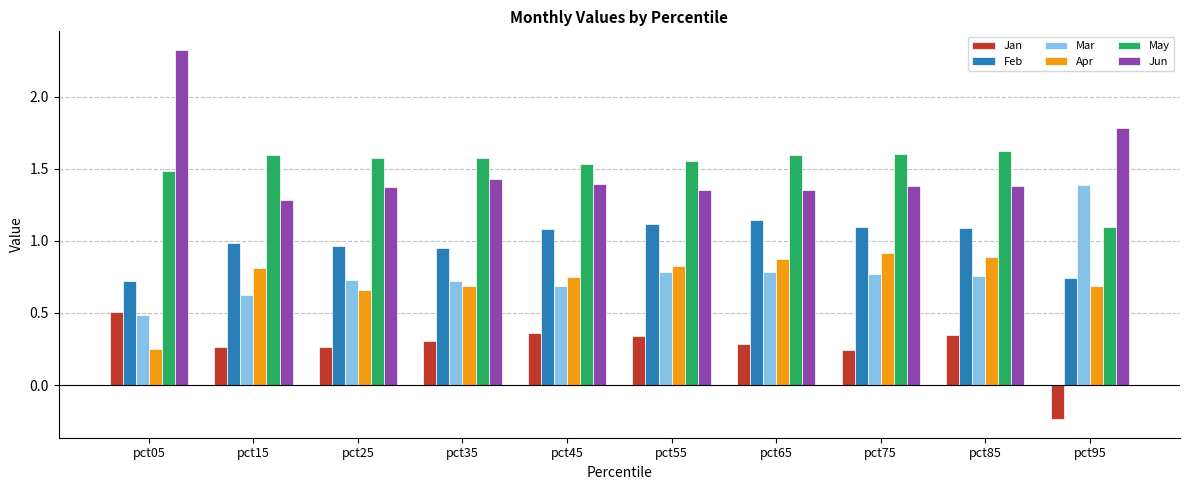

How many May values are between 1 and 2?

10